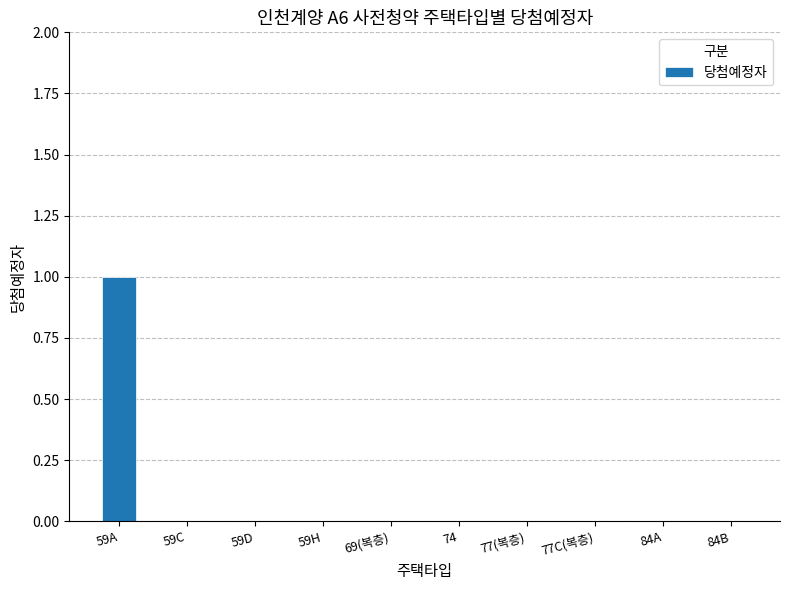

The chart shows a value of 1 at 59A. True or false?

True